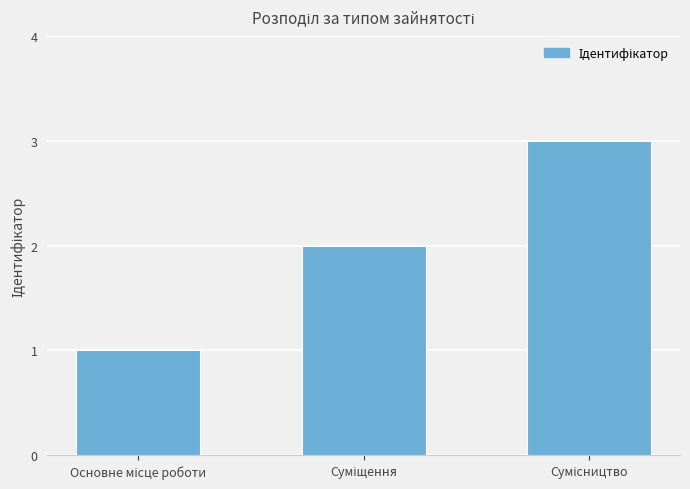

What is the minimum value shown in the chart?

1